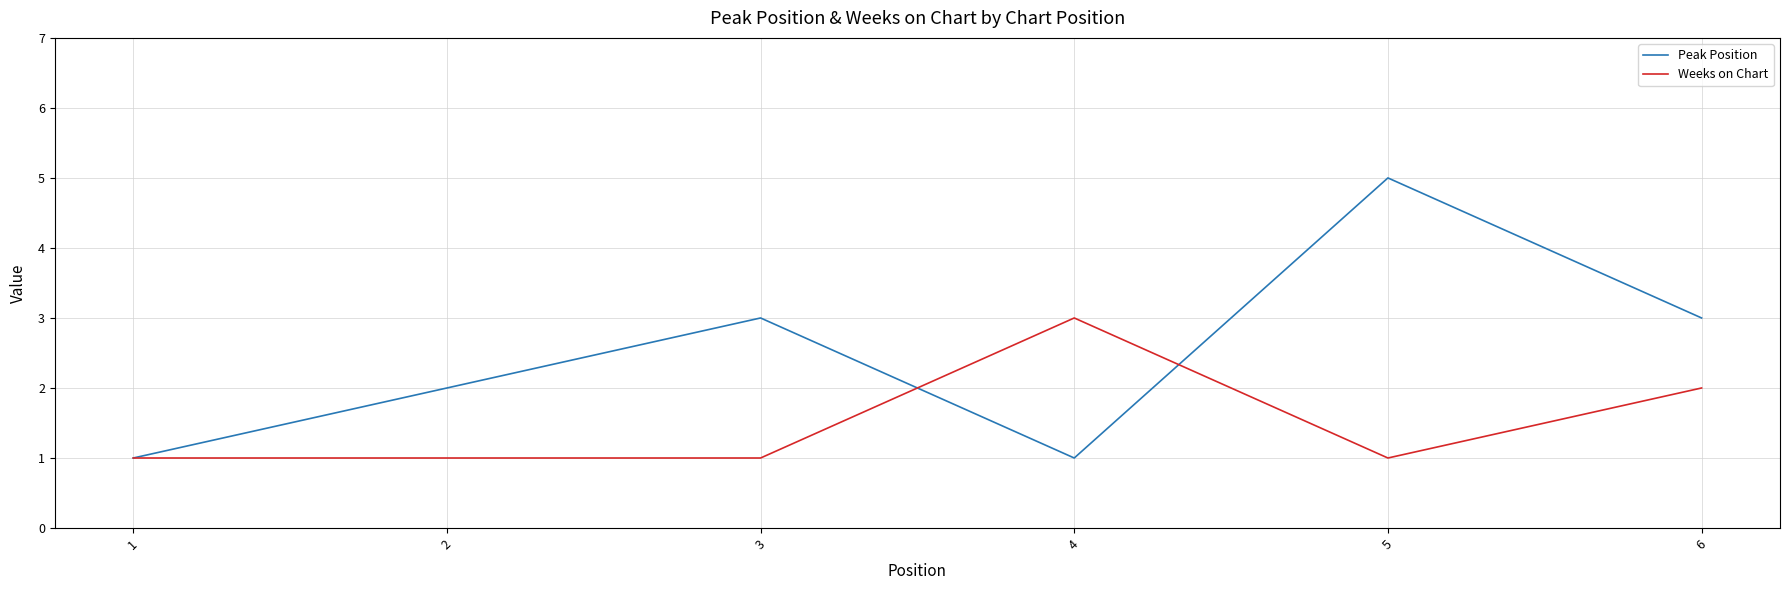

Rank the series by their maximum value, from lowest to highest.

Weeks on Chart, Peak Position